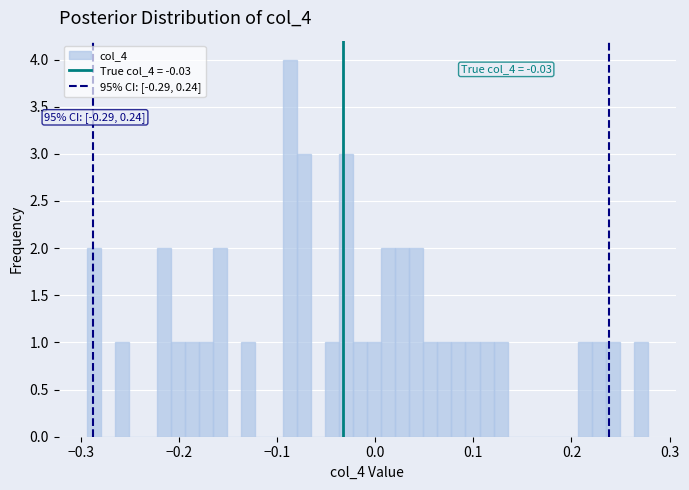

Around what value on the x-axis is the tallest bar? Give the approximate position of its centre, as read against the axis.

-0.09